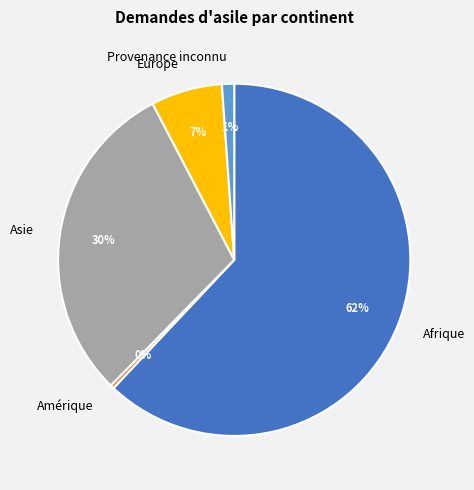

Is the sum of Amérique and Europe greater than half?

No